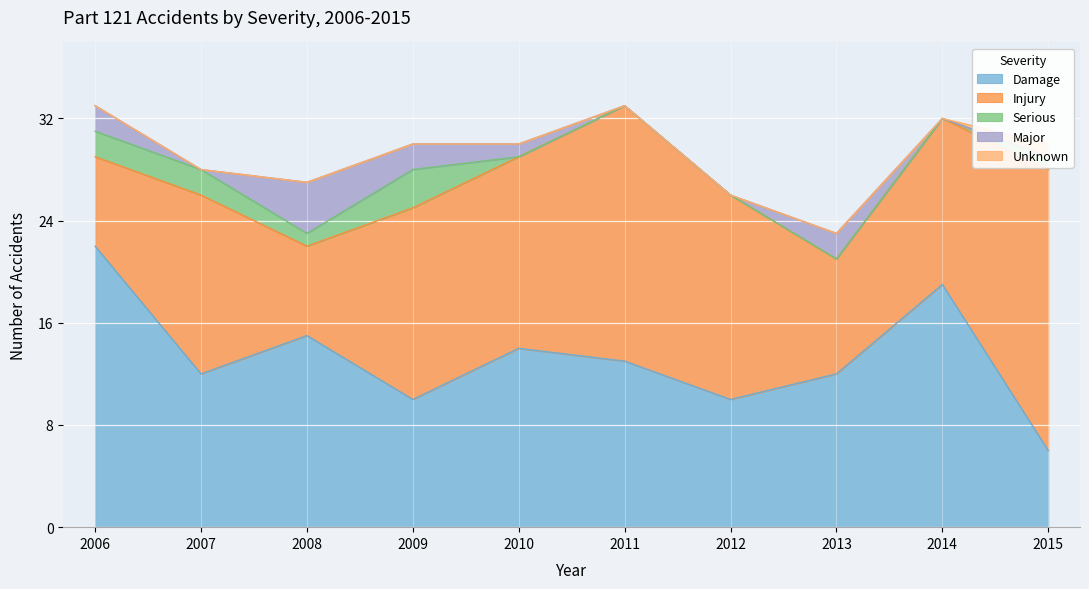

Reading left to right, transcribe all the data shown in this chart.

Major: 2	0	4	2	1	0	0	2	0	0
Serious: 2	2	1	3	0	0	0	0	0	1
Injury: 7	14	7	15	15	20	16	9	13	22
Damage: 22	12	15	10	14	13	10	12	19	6
Unknown: 0	0	0	0	0	0	0	0	0	1